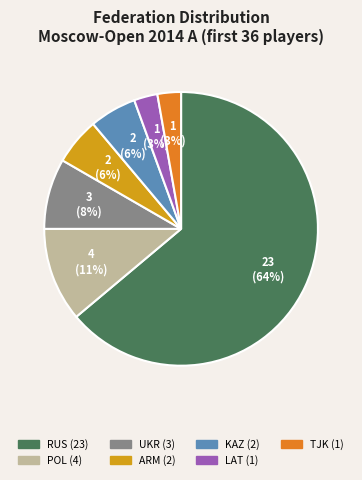

Does any single category account for the majority?

Yes